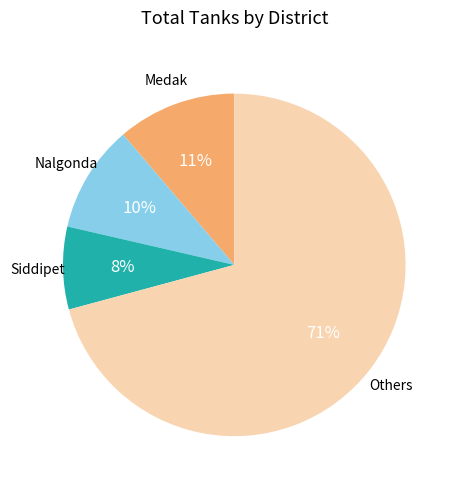

Count the number of slices in the pie.

4